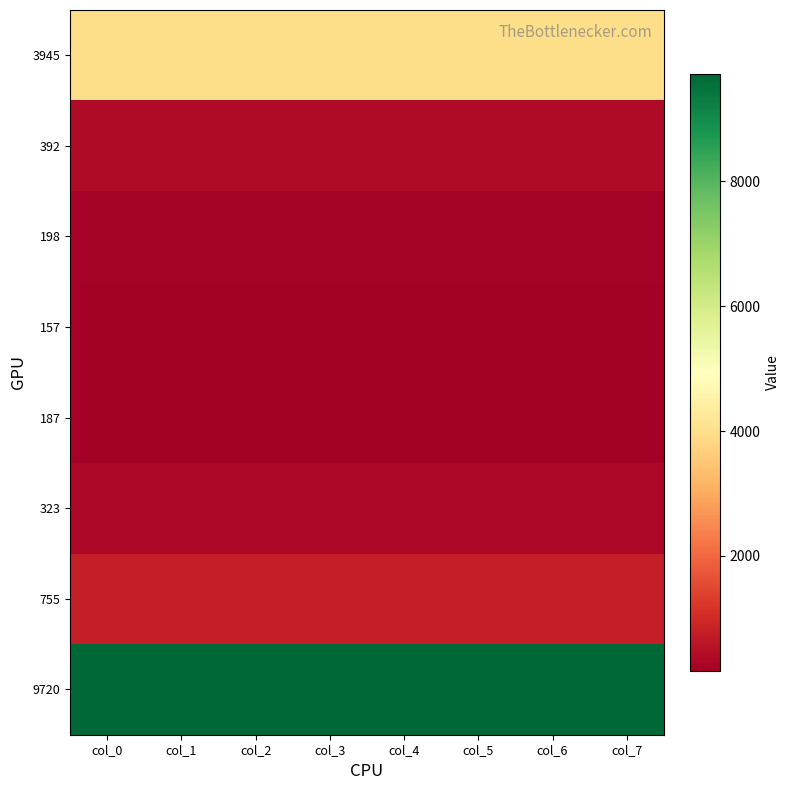

Which has a higher value, col_4 or col_6?

col_4